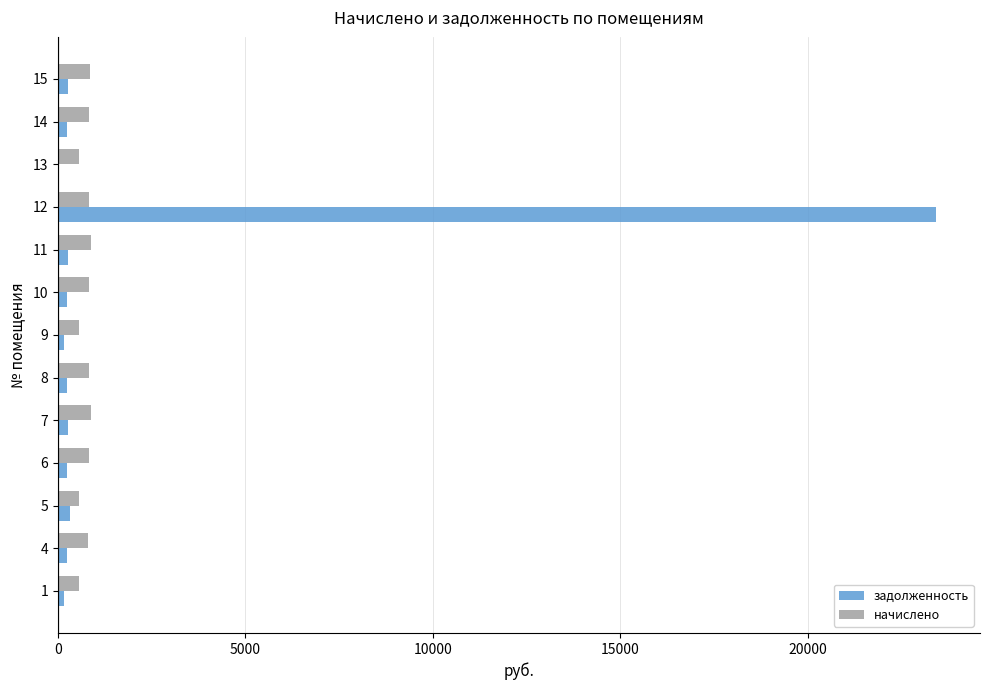

What is the sum of all задолженность values?

26136.9